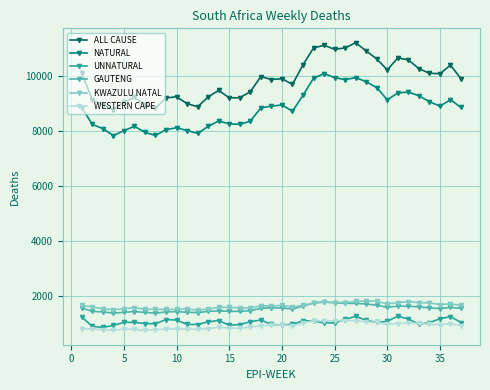

Is this an area chart (filled region under the line)?

No